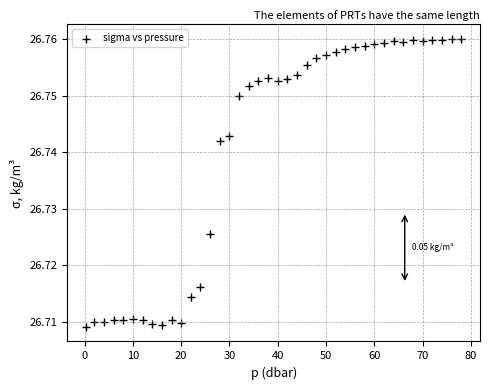

What is the range of X values (max minus min)?

77.7